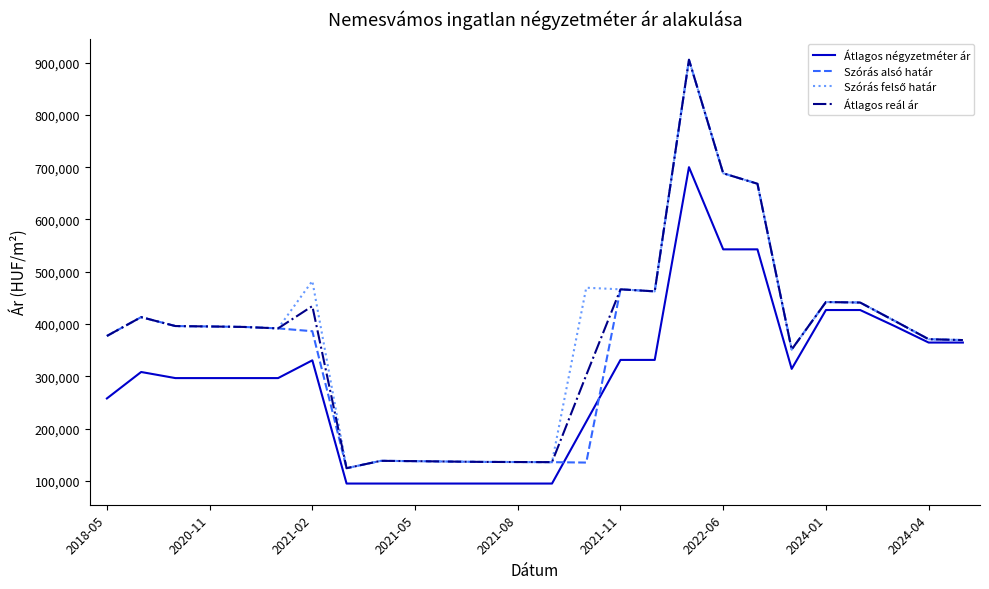

What is the smallest value displayed?

95000